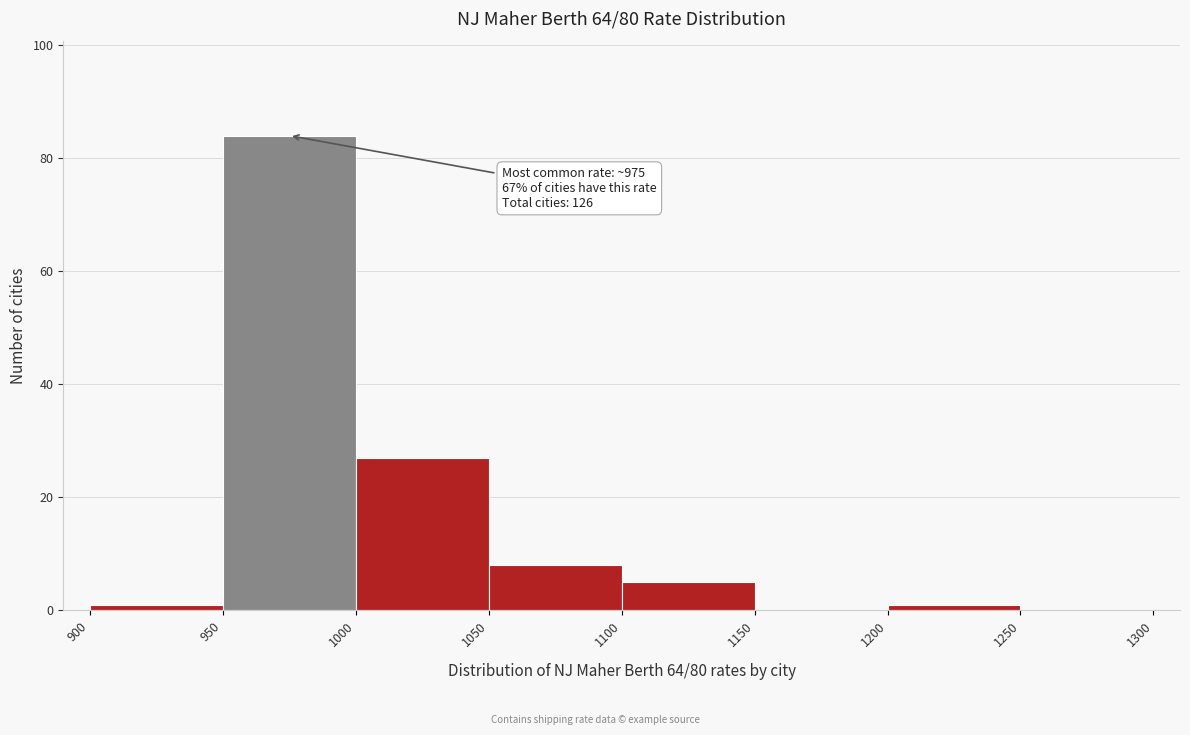

Over which range of the x-axis is the bar tallest?

950 to 1000